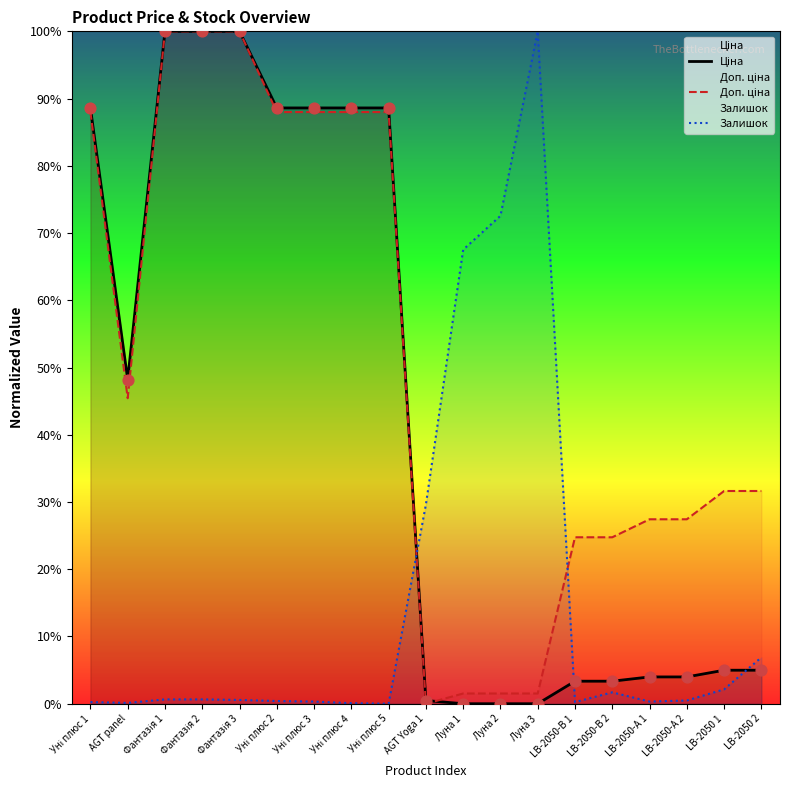

What are all the series names shown in the legend?

Ціна, Доп. ціна, Залишок